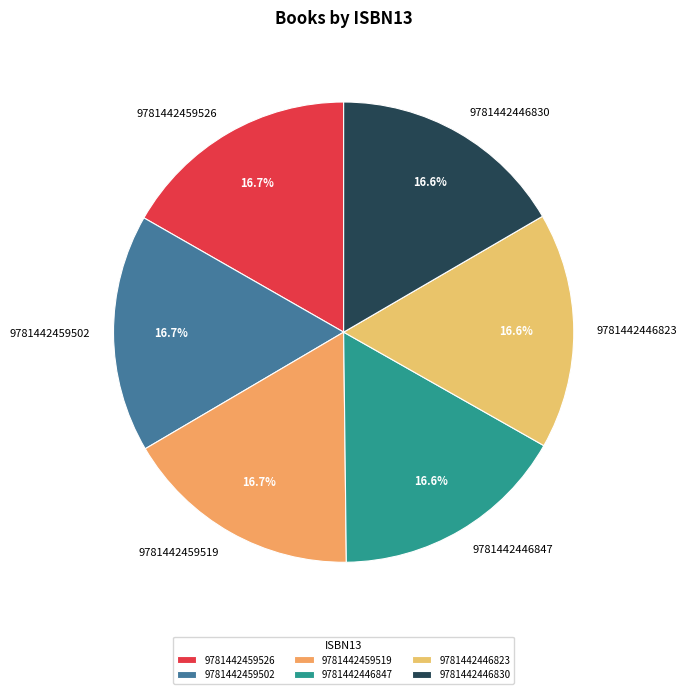

Is it true that 9781442459526 is 17% of the pie?

True